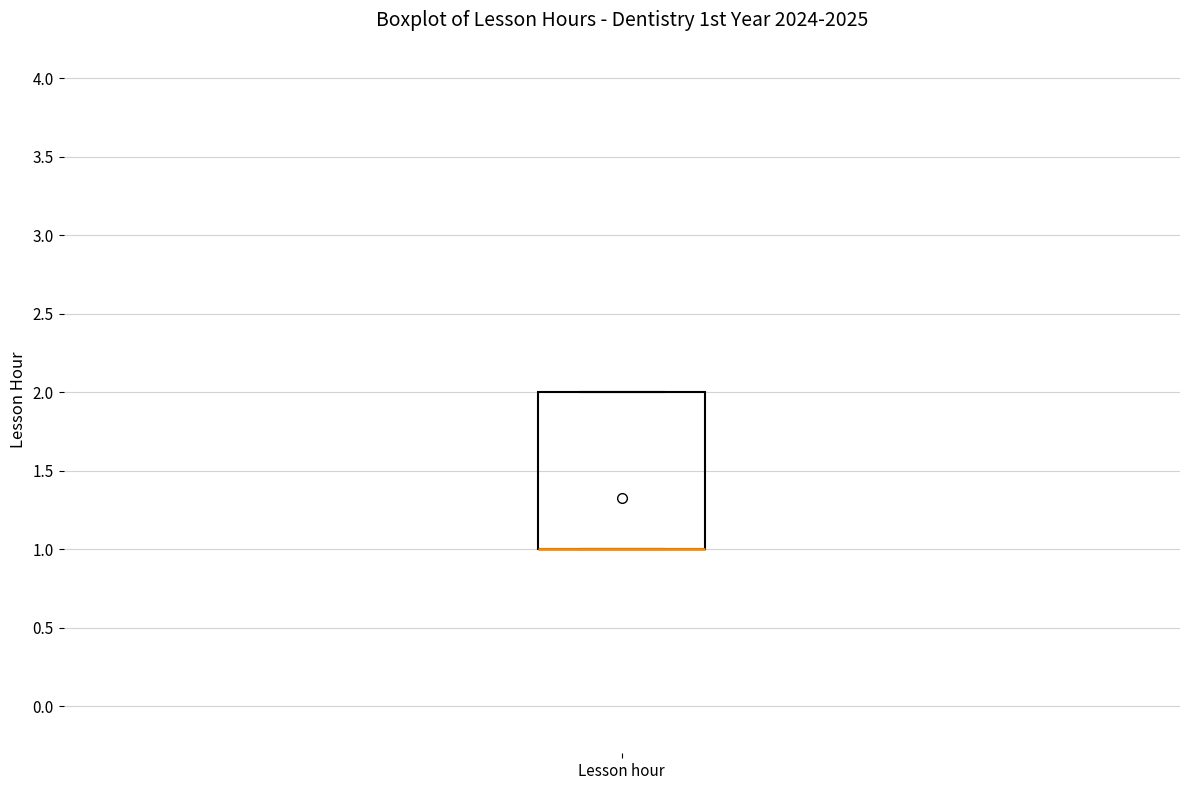

Transcribe this box plot: give where the median line is, the range the box spans, and where the two whiskers end, as read against the y-axis. The values are not printed on the chart, so give them approximately, as read against the axis.

median 1 (drawn on the box's lower edge), box 1 to 2, whiskers 1 to 2